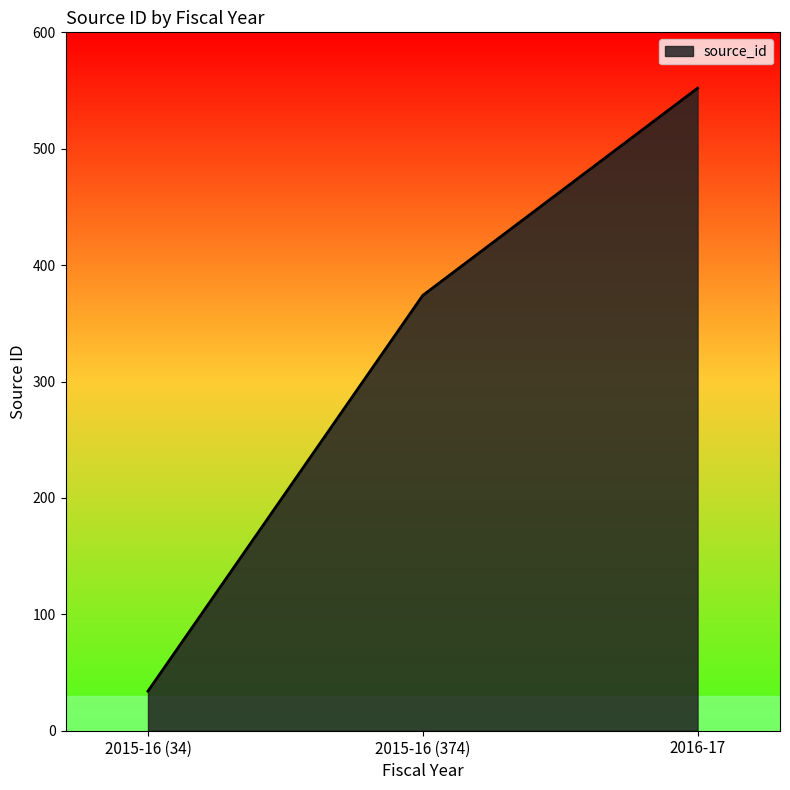

Where is the data nearest to the value 293?

2015-16 (374)